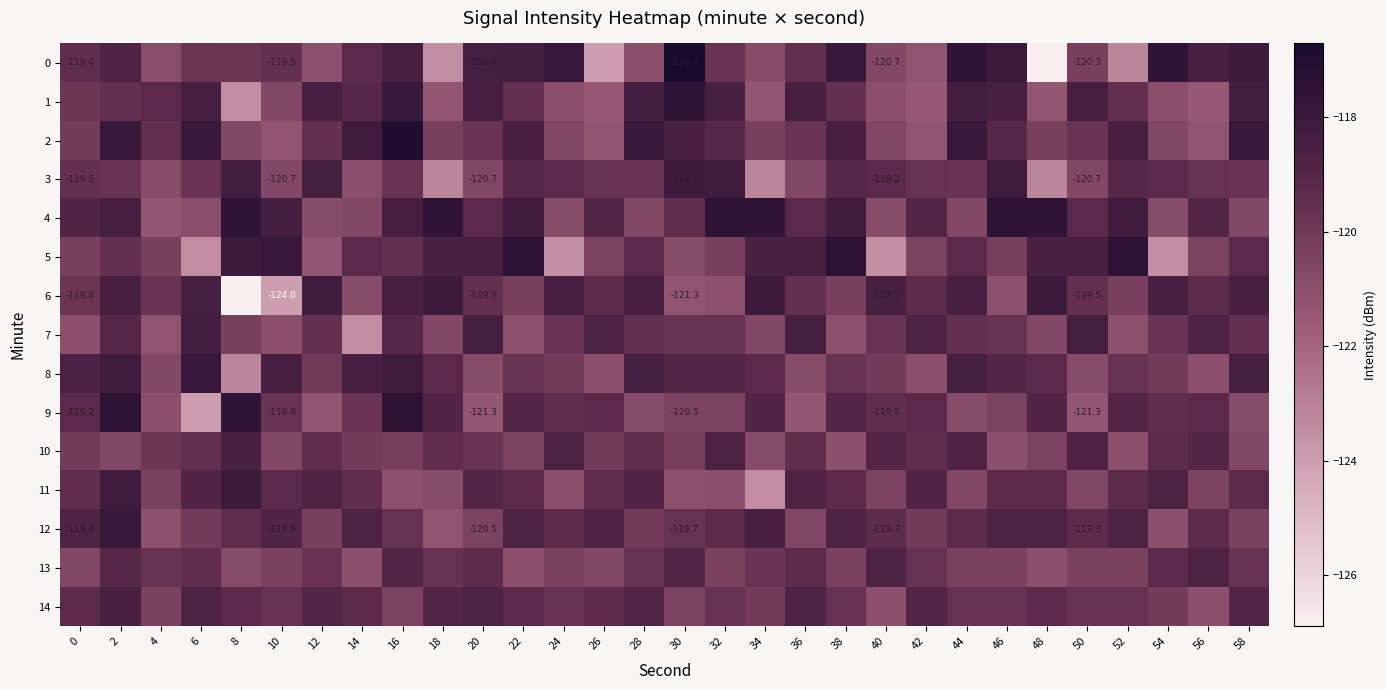

What is the spread (max minus min) of values at 58?

3.0